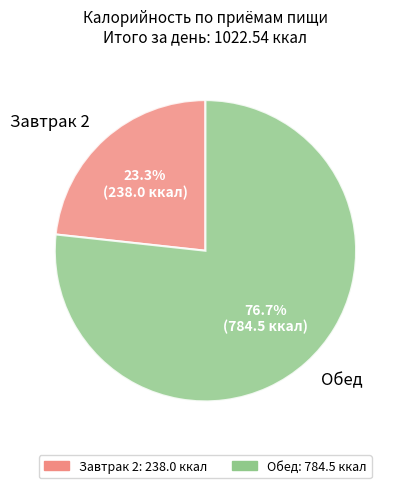

The Завтрак 2 slice represents 11% of the pie. True or false?

False